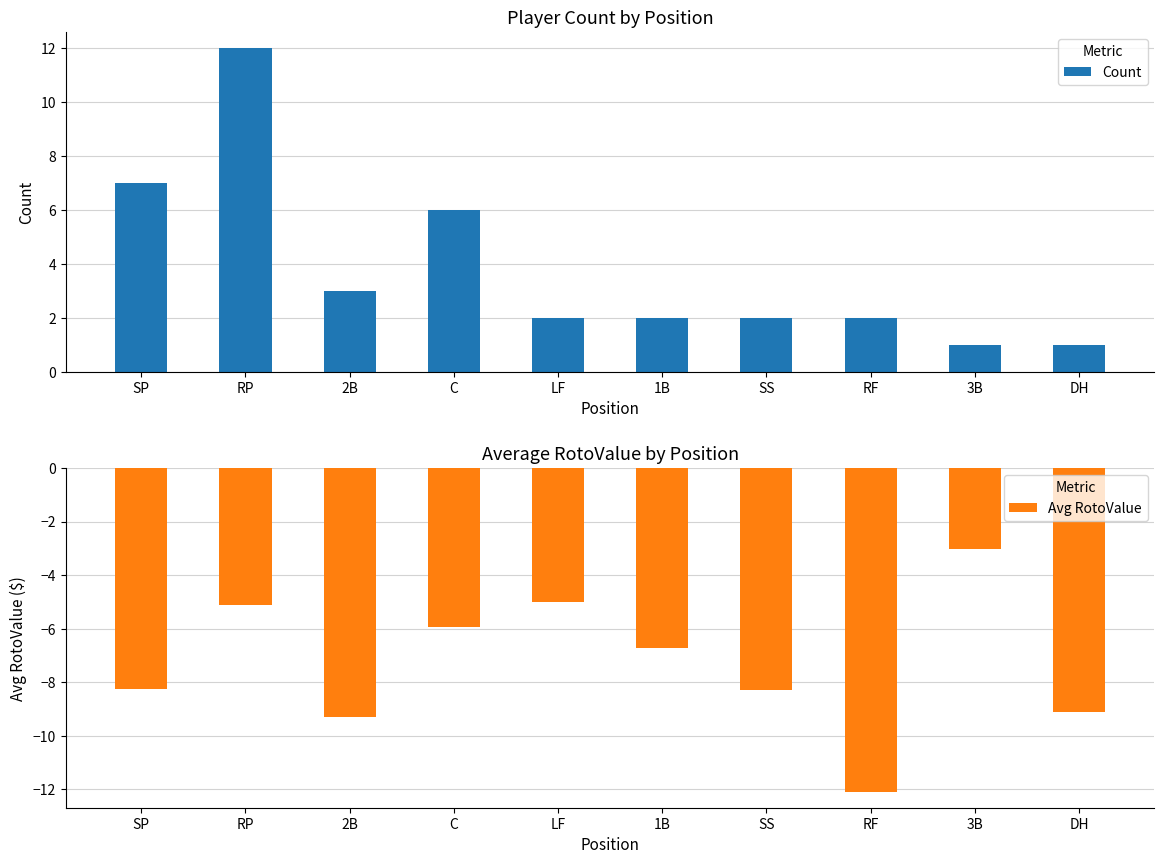

How many bars are there in total?

20